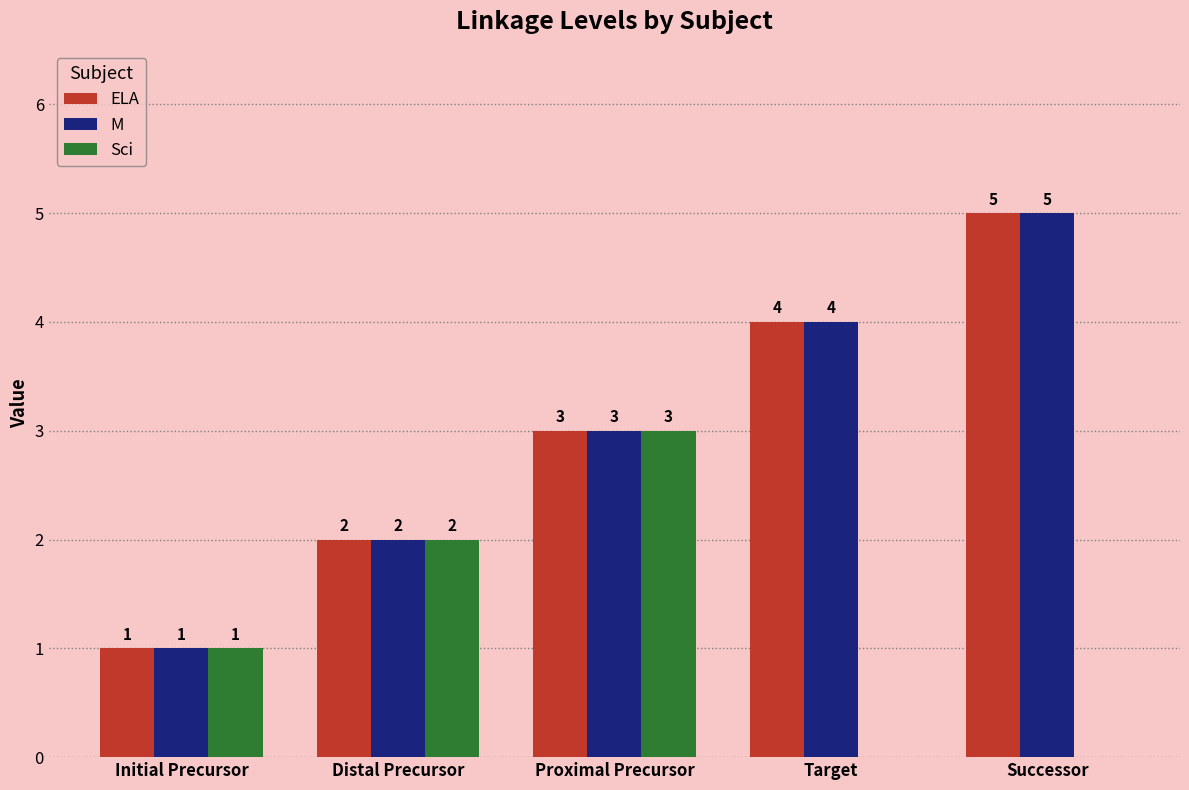

Are the bars horizontal?

No